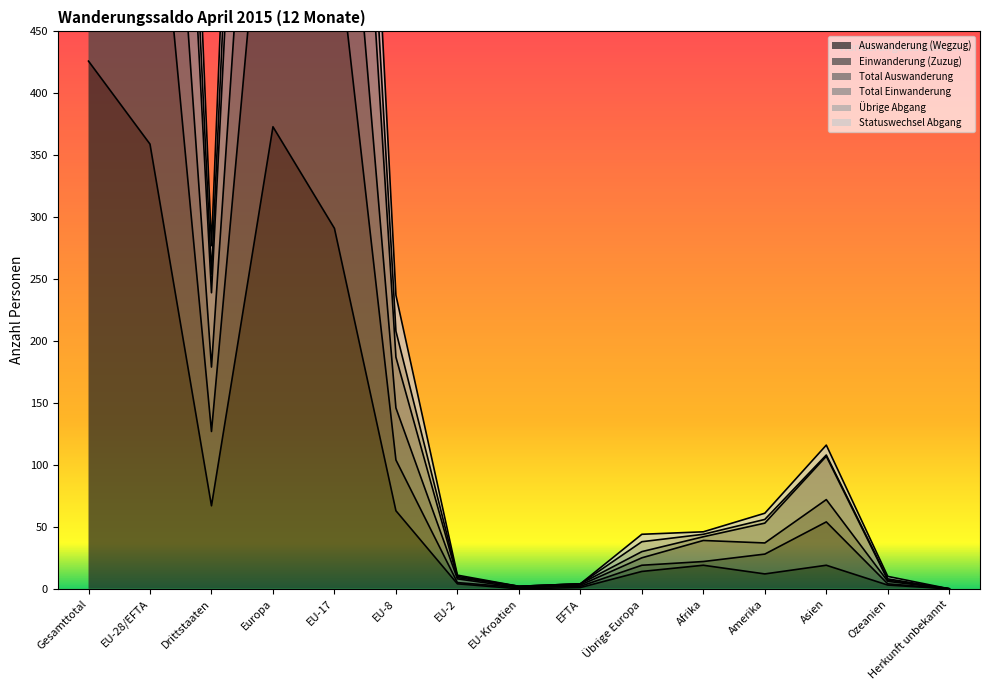

How many distinct data groups are displayed?

6